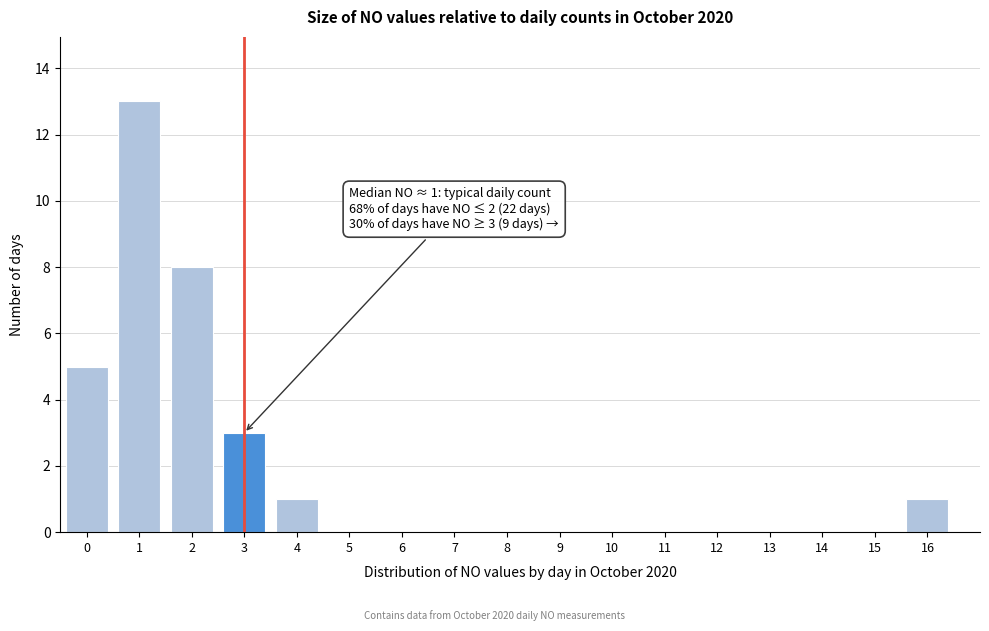

Reading left to right, list all the values displayed in this chart.

0=5	1=13	2=8	3=3	4=1	5=0	6=0	7=0	8=0	9=0	10=0	11=0	12=0	13=0	14=0	15=0	16=1